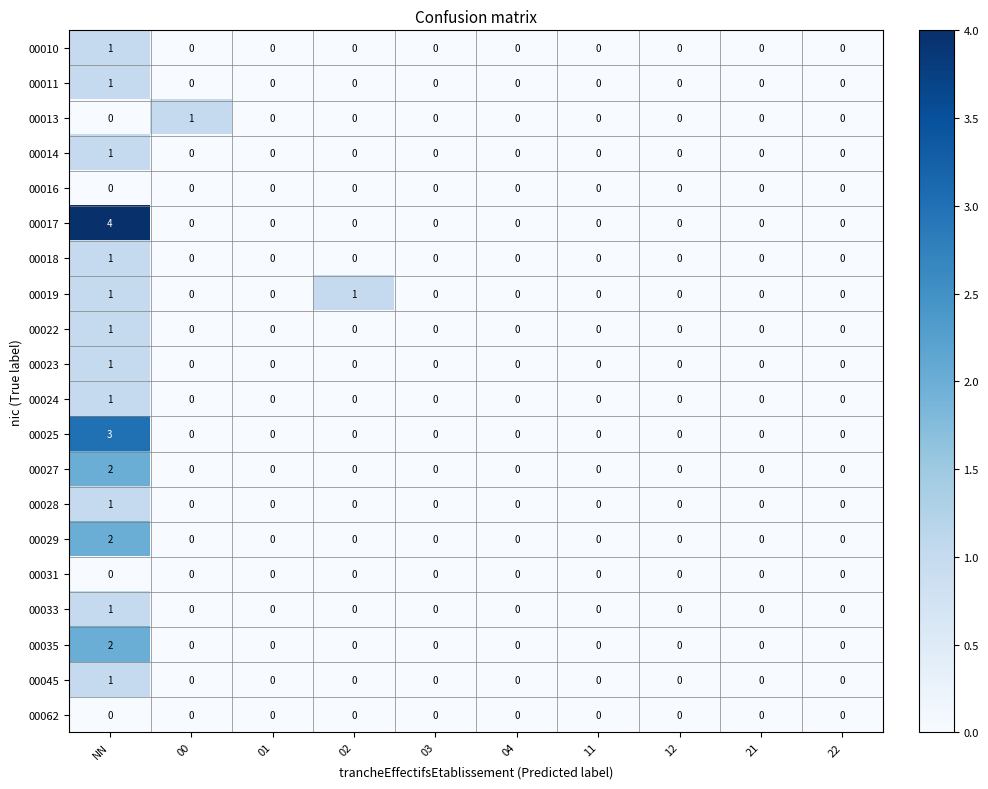

What is the greatest value displayed?

4